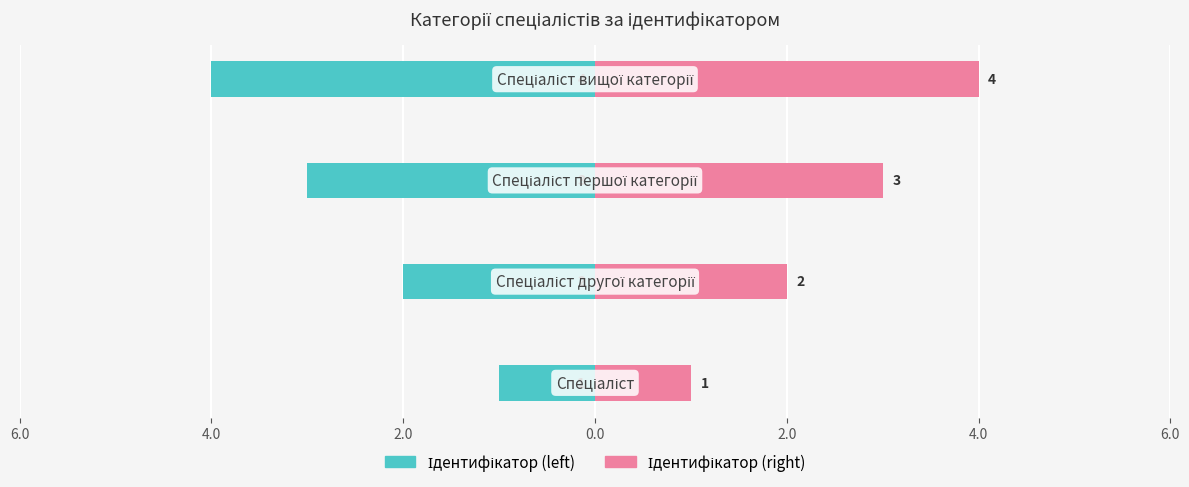

Is the value of Ідентифікатор (left) at 4.0 greater than the value of Ідентифікатор (right) at 4.0?

No